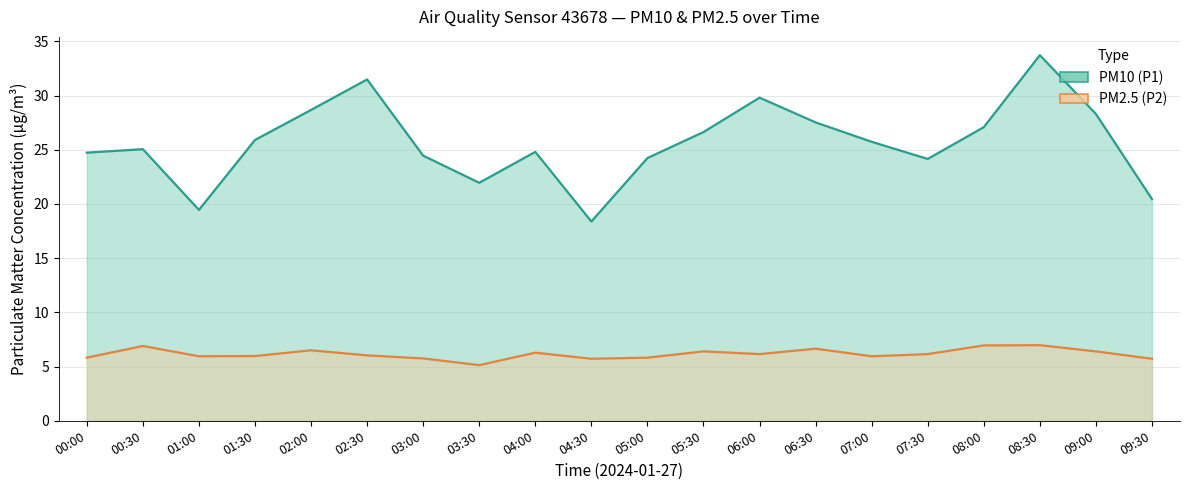

Which series changed the most between 03:00 and 07:30?

PM2.5 (P2) (line)